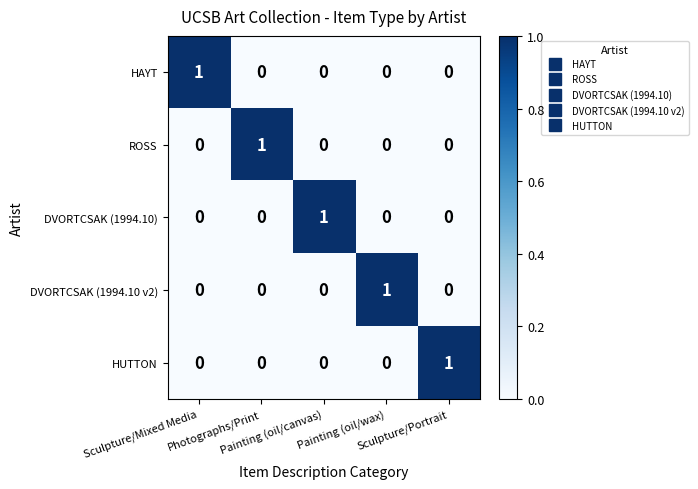

At how many categories does at least one series exceed 0?

5